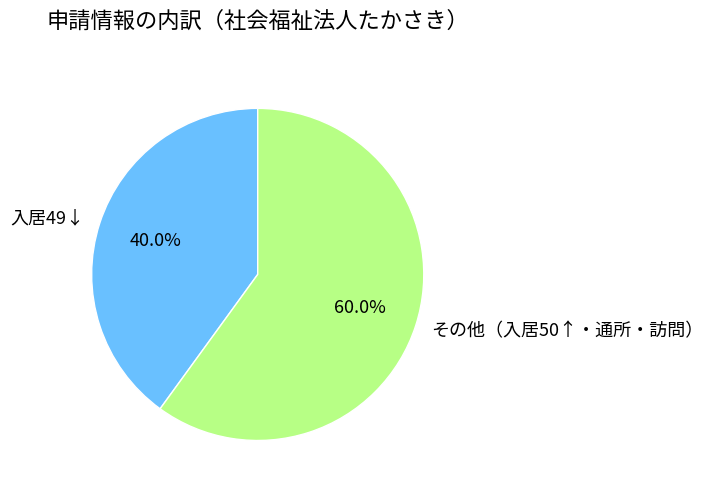

Rank the categories by value from highest to lowest.

その他（入居50↑・通所・訪問）, 入居49↓